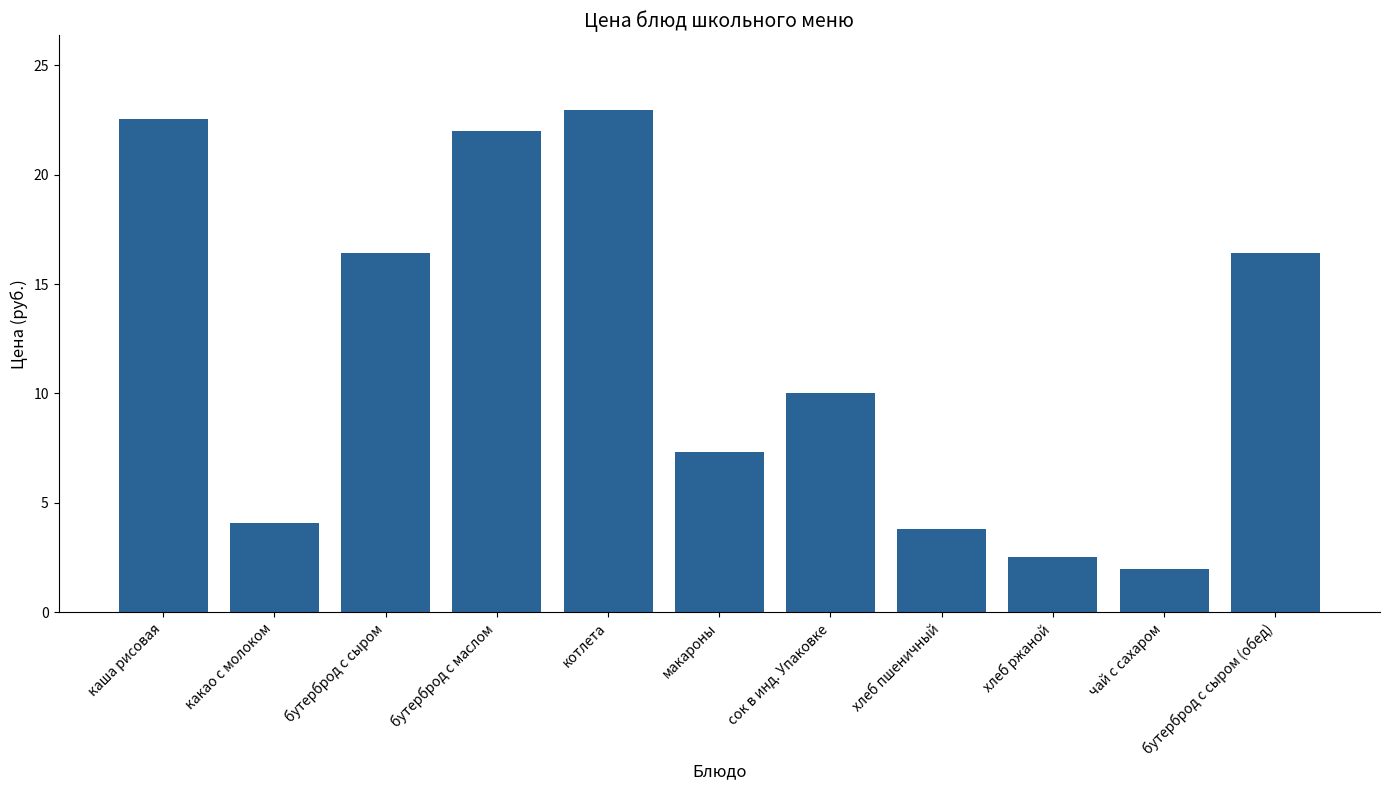

What is the change in value from бутерброд с сыром to чай с сахаром?

-14.4